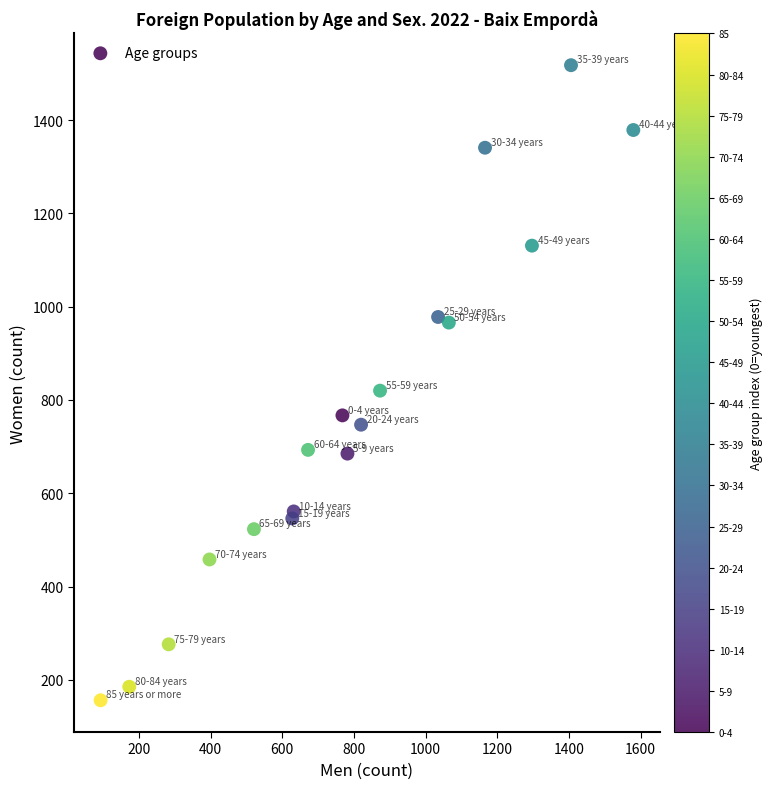

What is the range of X values (max minus min)?

1487